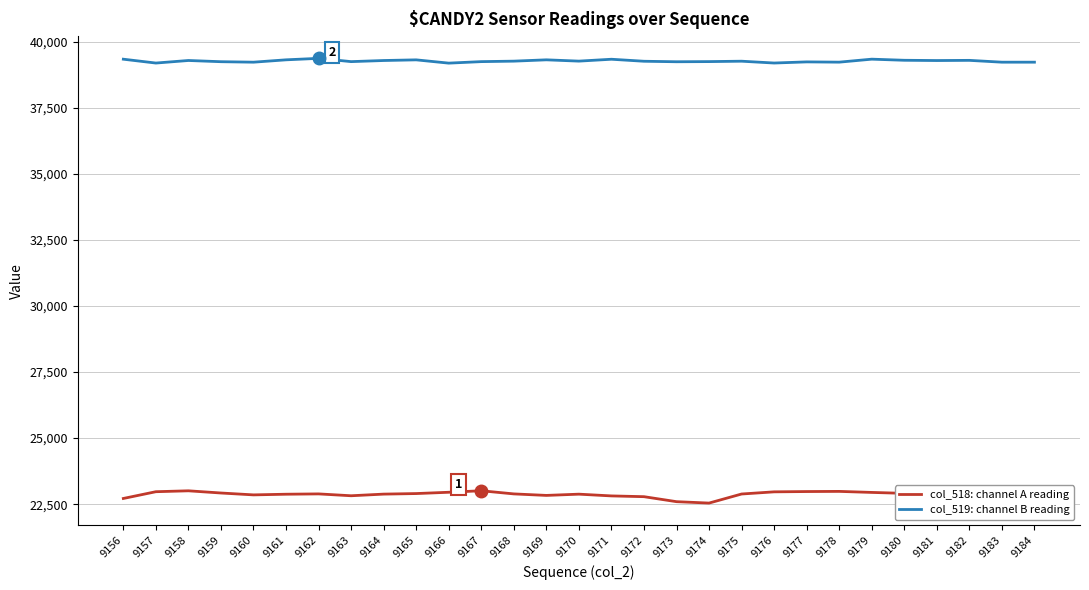

True or false: col_519: channel B reading has a value of 58218 at 9162.

False